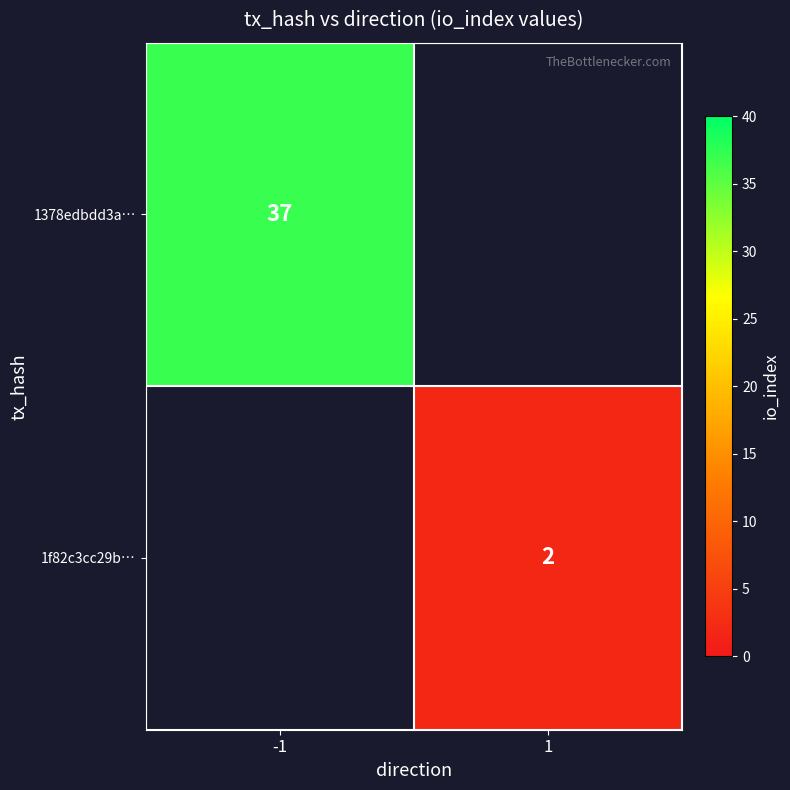

Is it true that 1f82c3cc29b… equals 3 at 1?

False